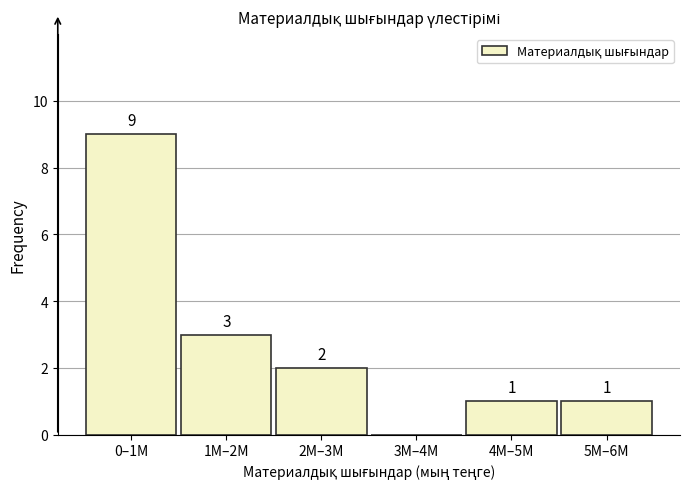

Reading right to left, list all the values displayed in this chart.

5M–6M=1	4M–5M=1	3M–4M=0	2M–3M=2	1M–2M=3	0–1M=9